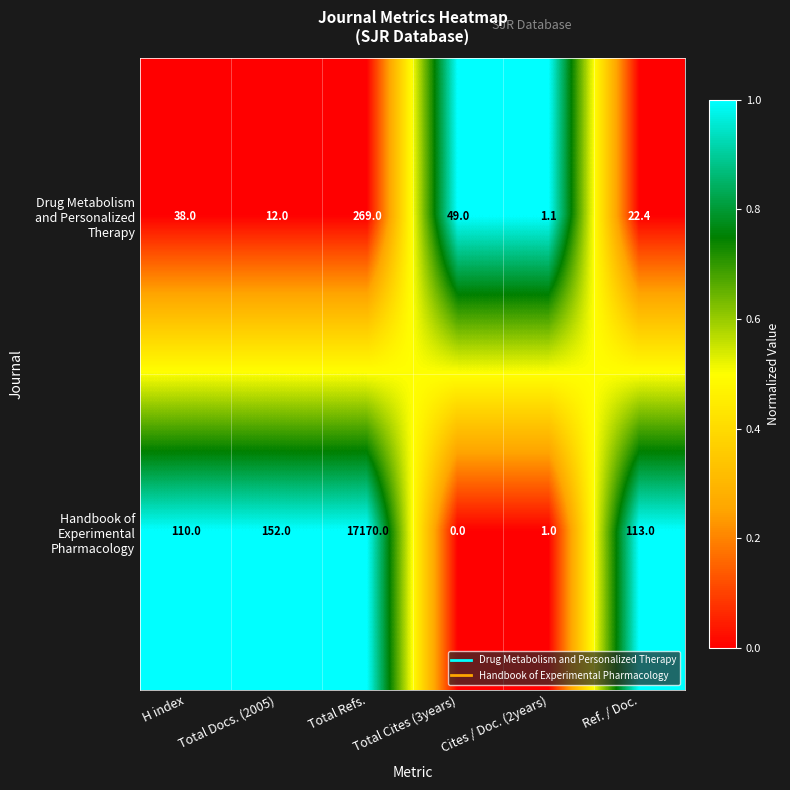

At which category does the chart reach its peak across all series?

Total Refs.